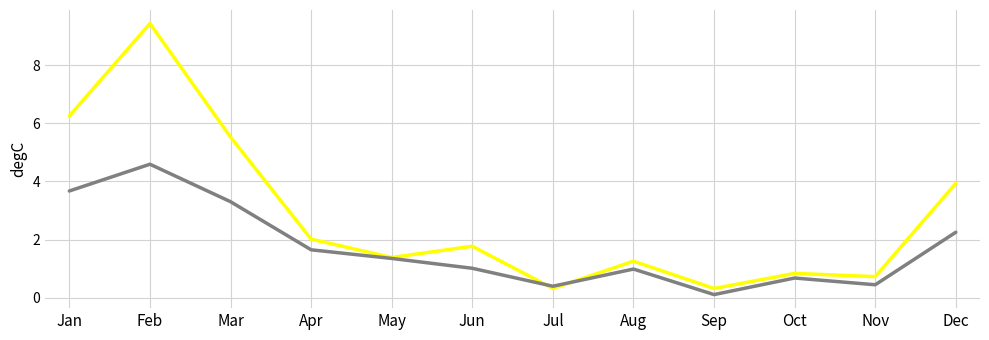

What is the difference between the highest and lowest values at Nov?

0.3